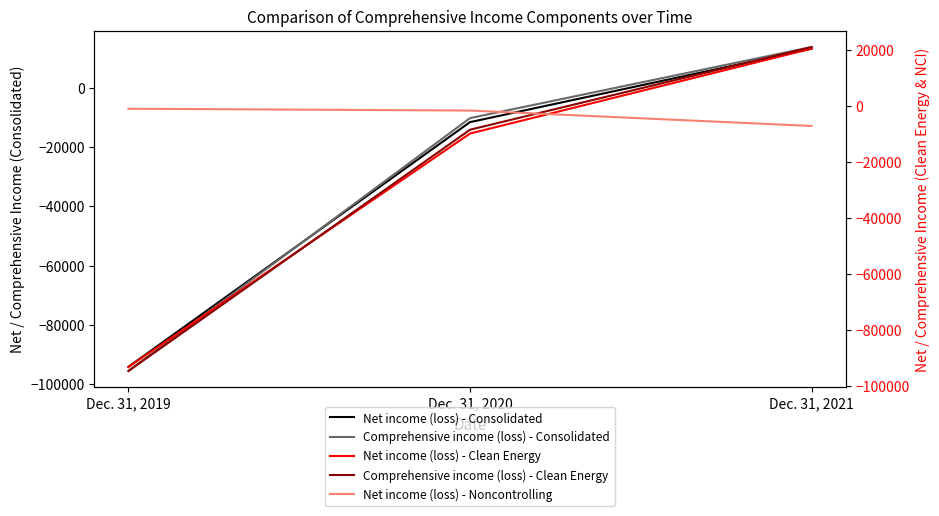

How many distinct data groups are displayed?

5